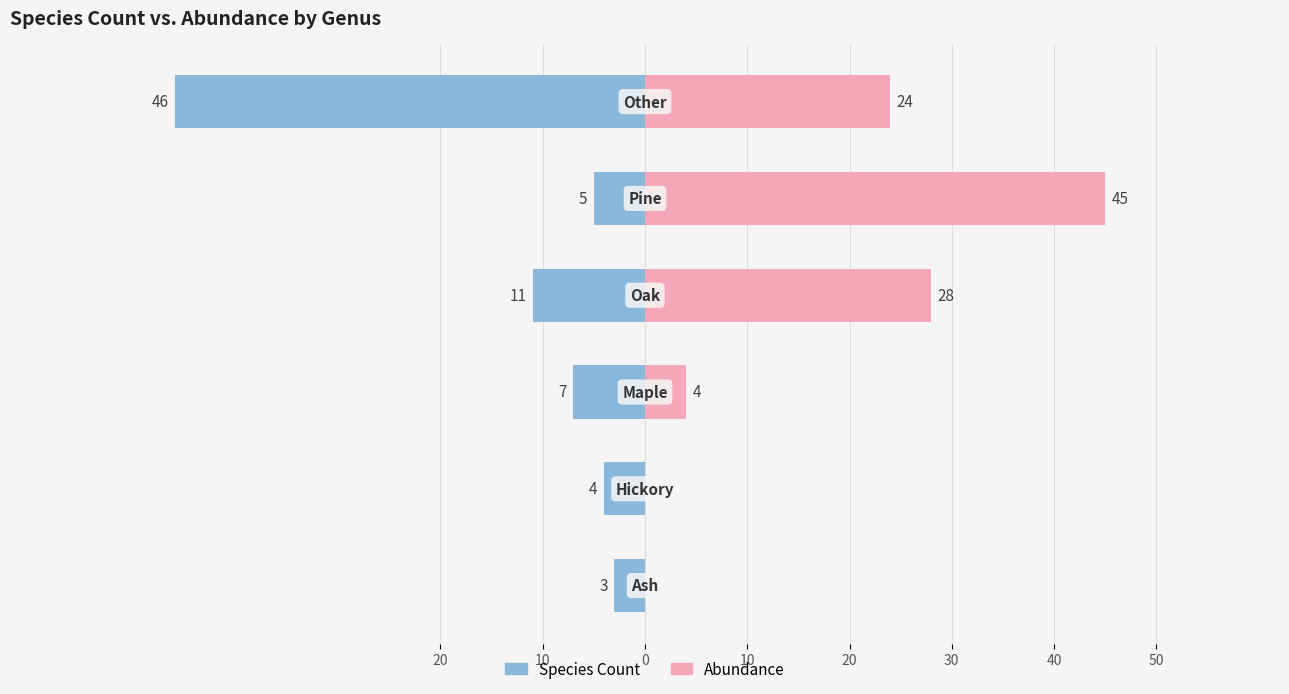

Is it true that Abundance equals 45 at 20?

True